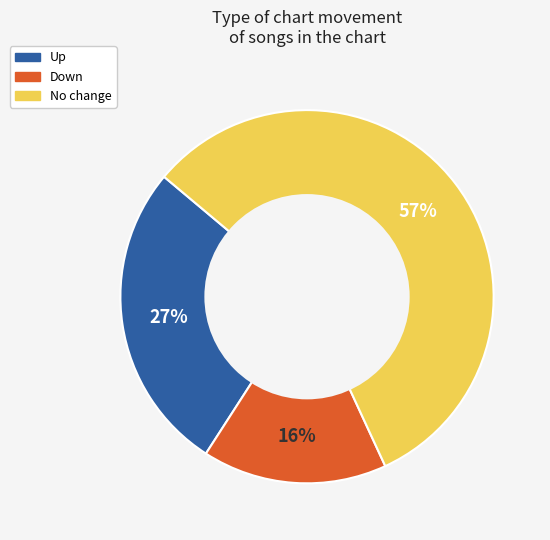

Between Down and Up, which is larger?

Up